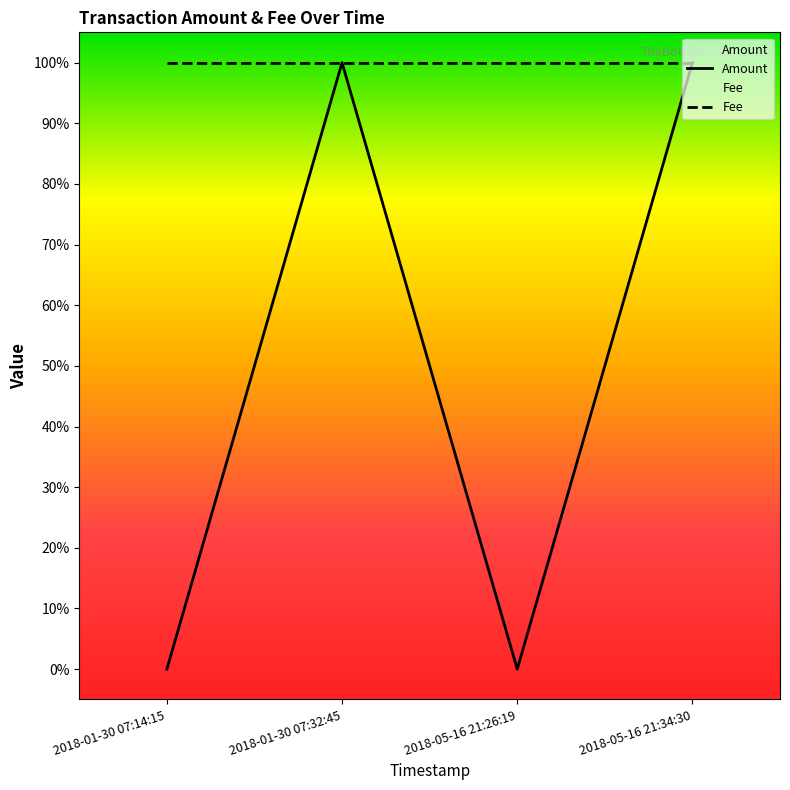

True or false: Amount and Fee cross at least once.

False